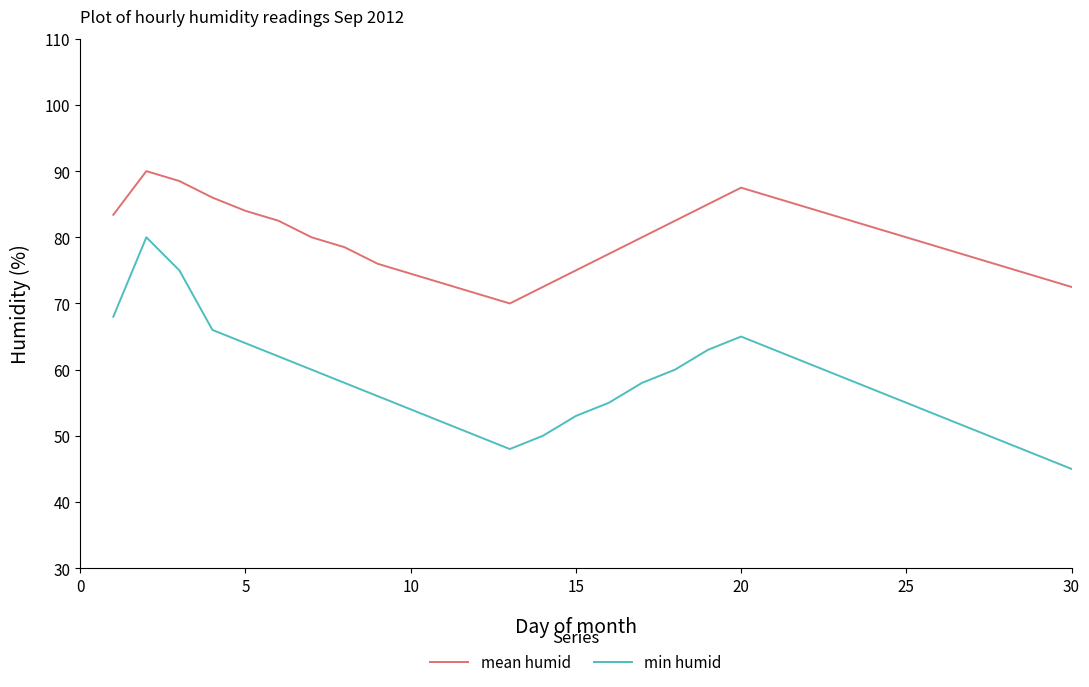

What is the average value of the mean humid series?

79.7